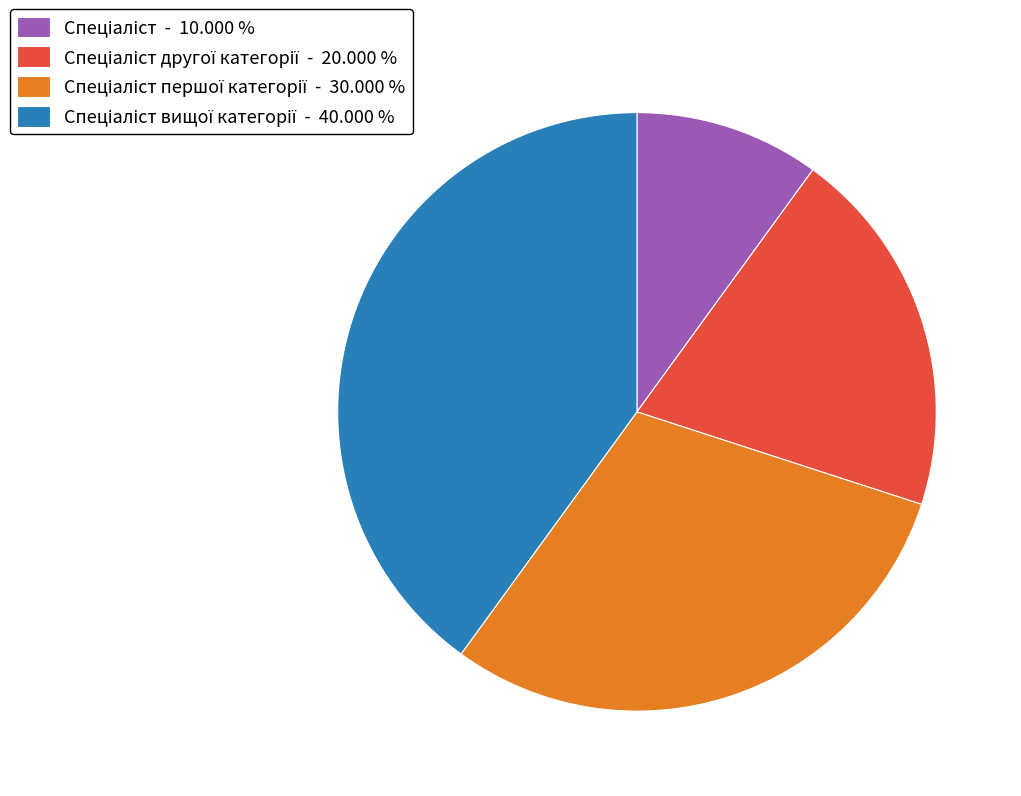

Does any single category account for the majority?

No